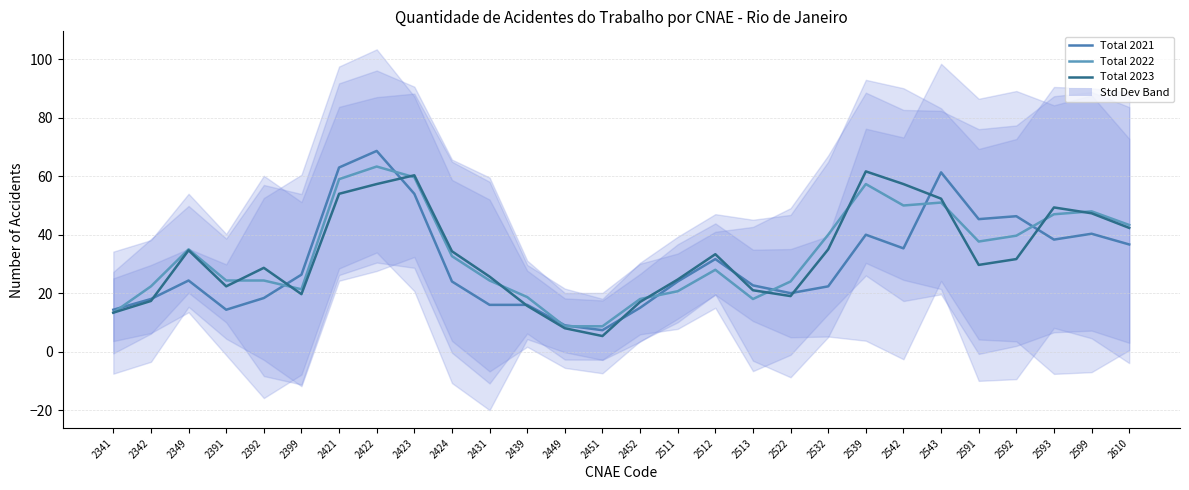

What is the minimum value for Total 2022?

8.7